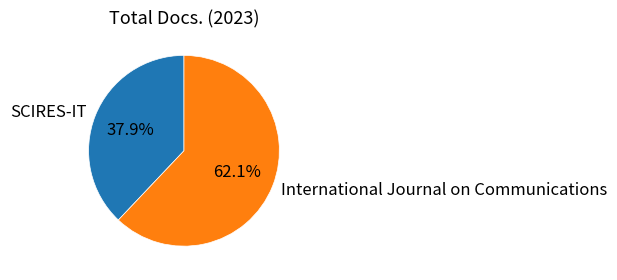

Rank the categories by value from lowest to highest.

SCIRES-IT, International Journal on Communications